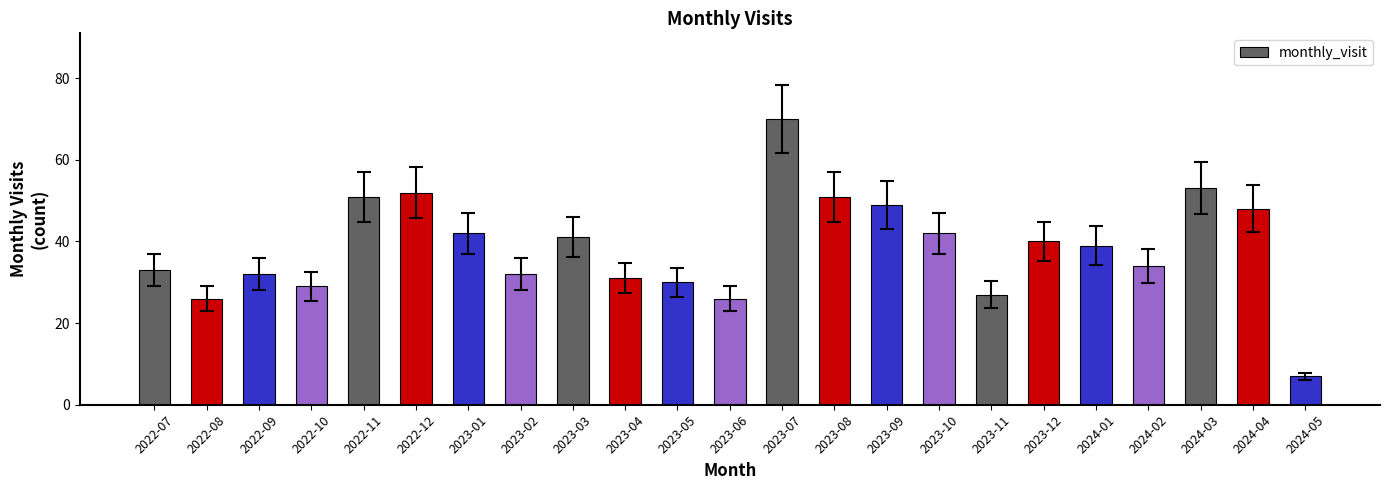

Reading right to left, list all the values displayed in this chart.

7	48	53	34	39	40	27	42	49	51	70	26	30	31	41	32	42	52	51	29	32	26	33